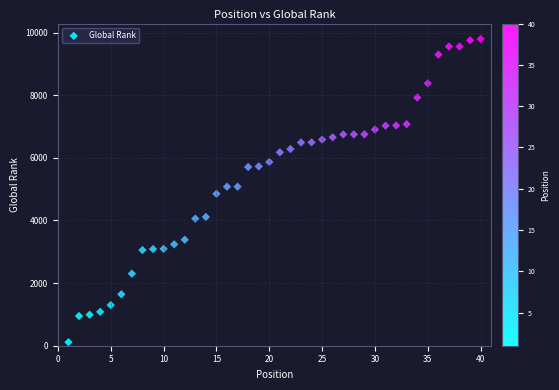

What is the range of X values (max minus min)?

39